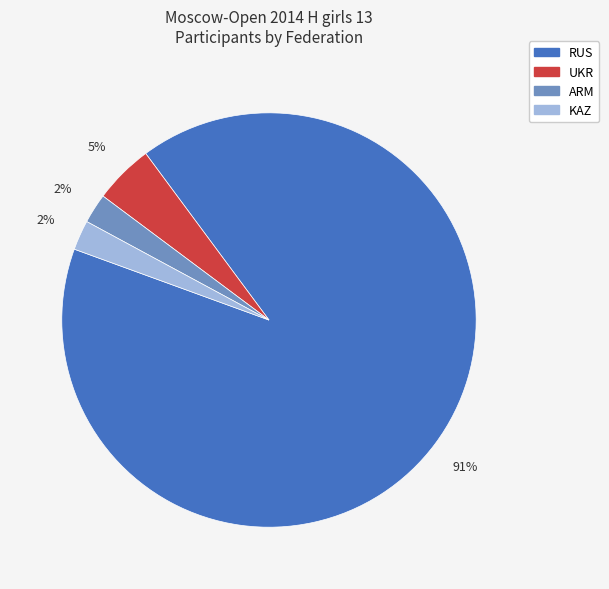

To the nearest percent, what is the average slice percentage?

25%